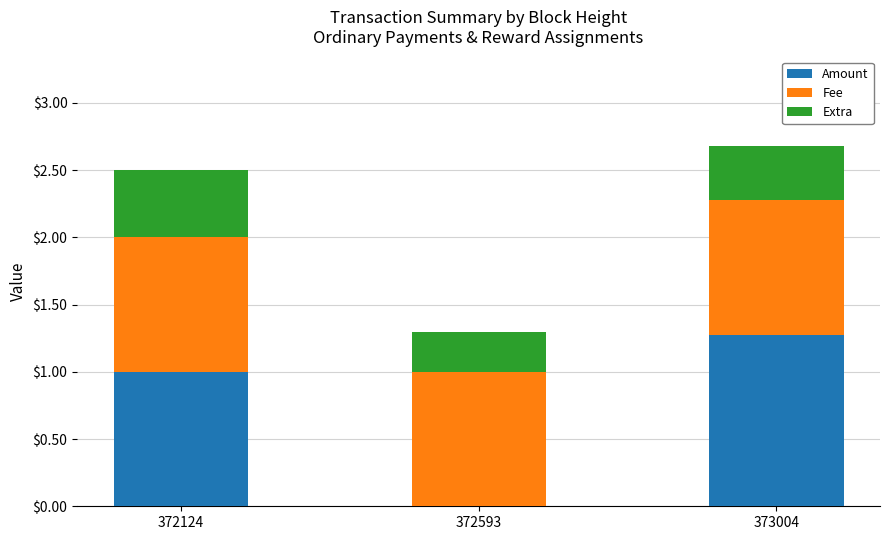

The Amount series shows 1.4 at 372124. True or false?

False